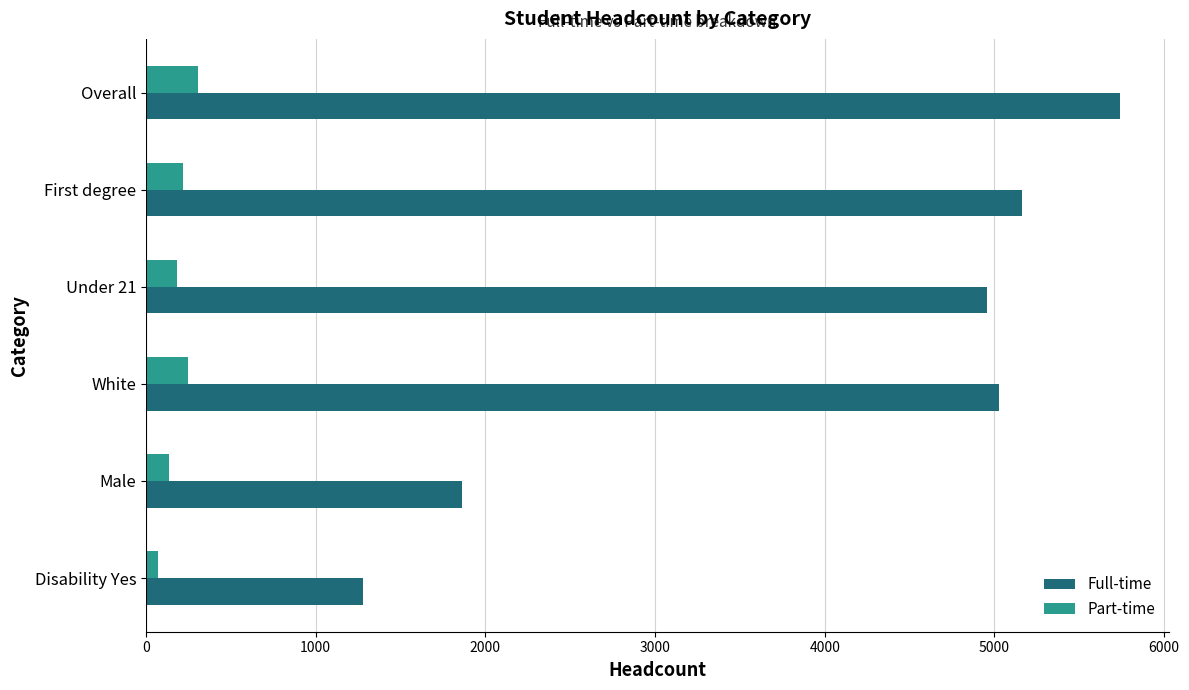

How many distinct data groups are displayed?

2